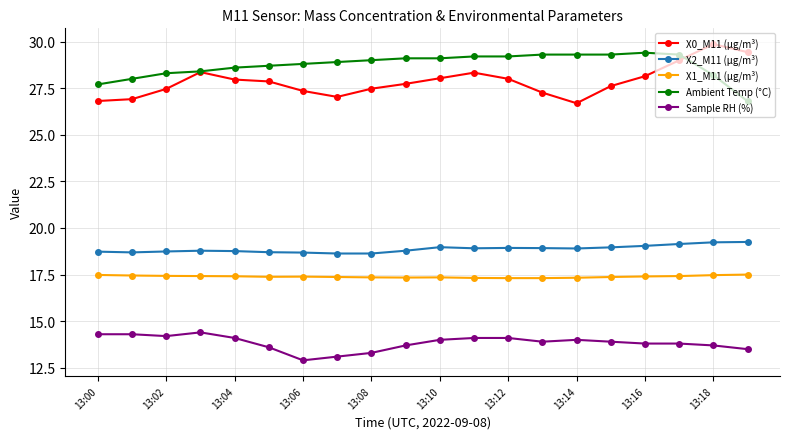

Which series has the largest total across all categories?

Ambient Temp (°C)